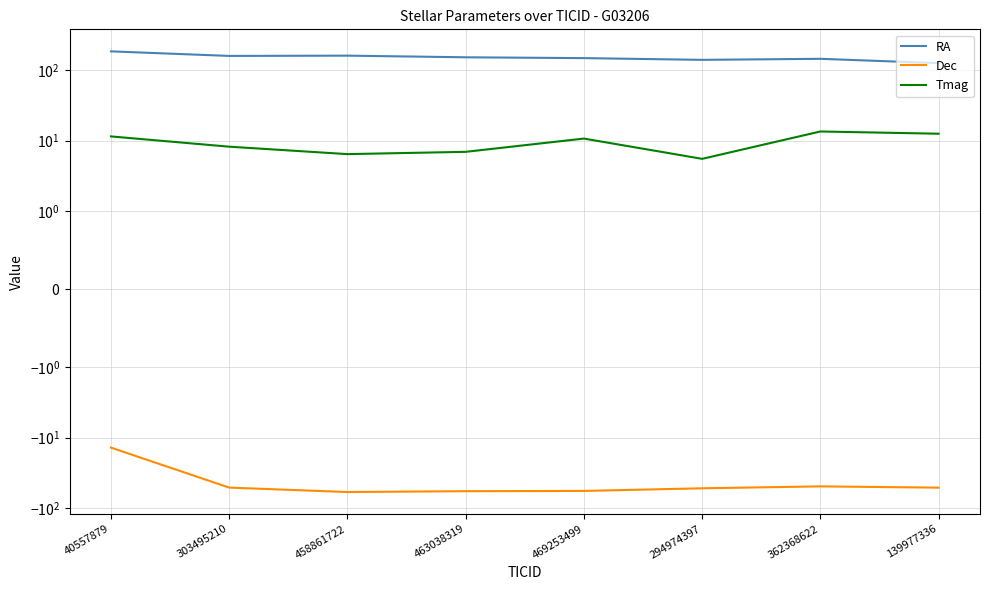

True or false: Dec and Tmag cross at least once.

False